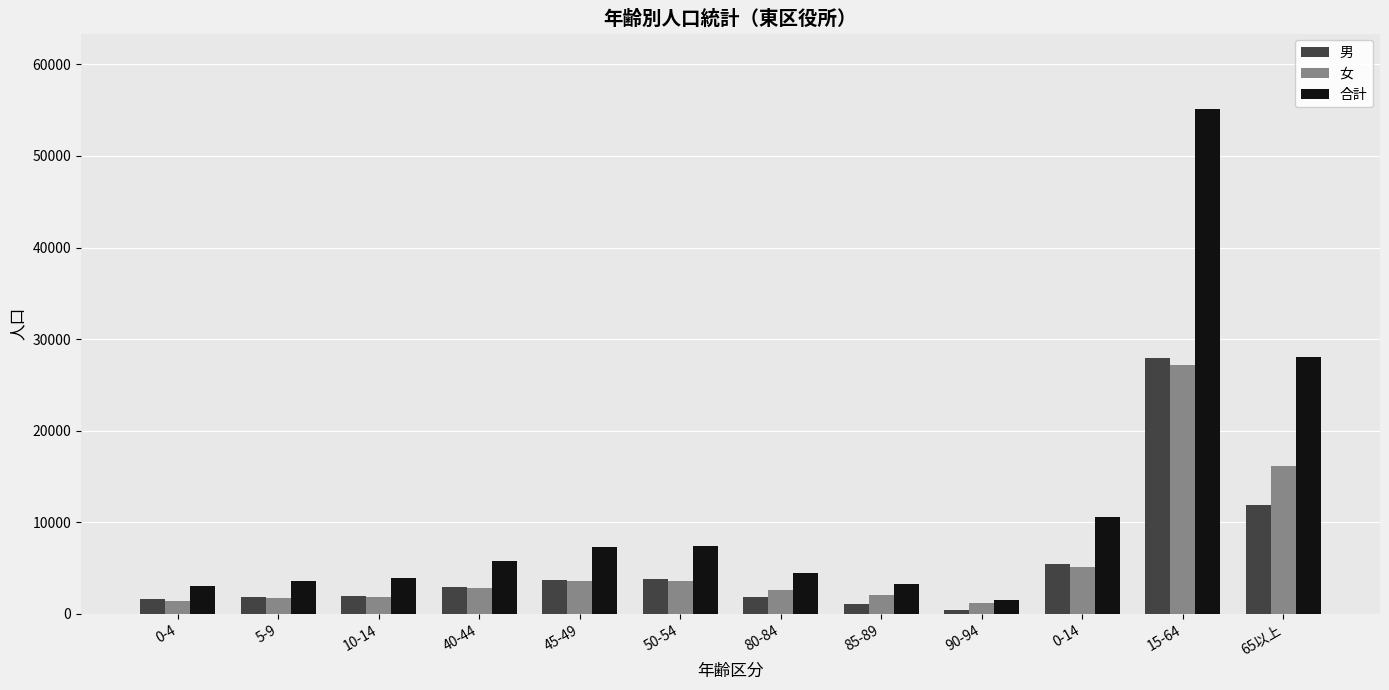

List the series in order of their peak value, lowest first.

女, 男, 合計